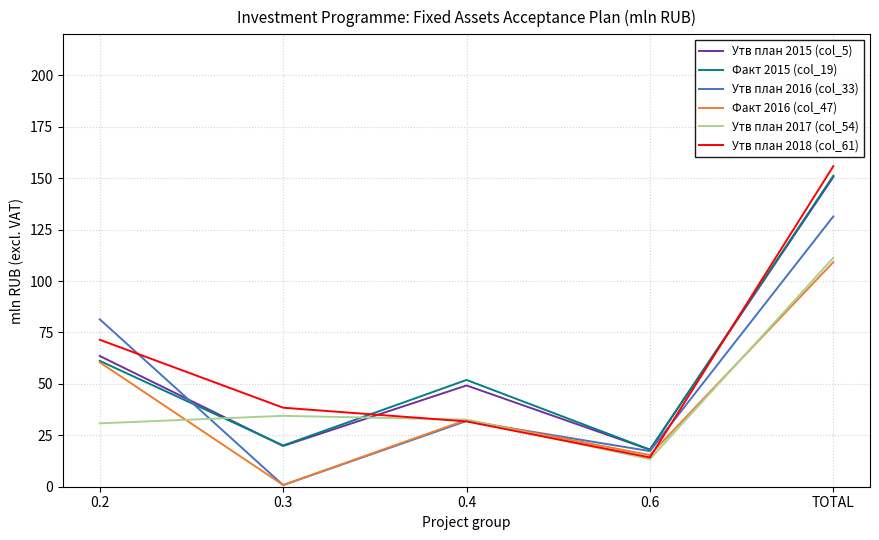

Which series ends up on top after the final intersection of Утв план 2018 (col_61) and Факт 2015 (col_19)?

Утв план 2018 (col_61)